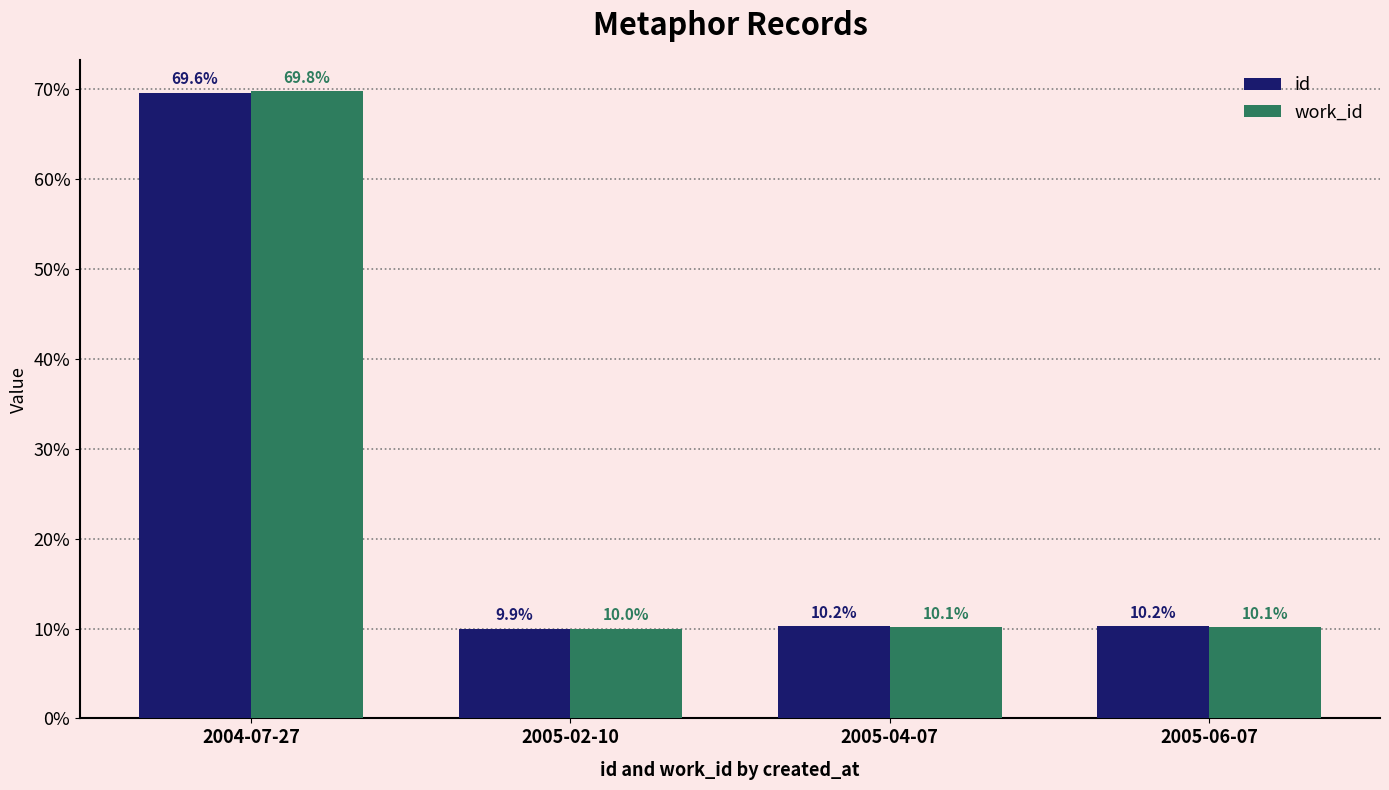

Which series has the largest range (max minus min)?

work_id